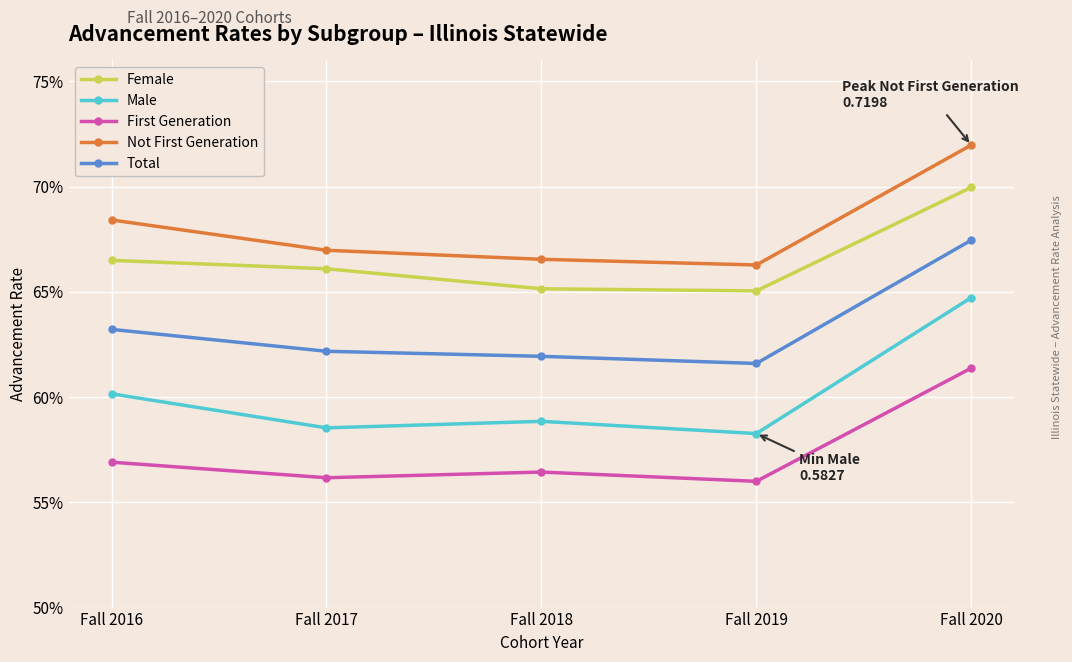

How many Male values are between 0 and 1?

5